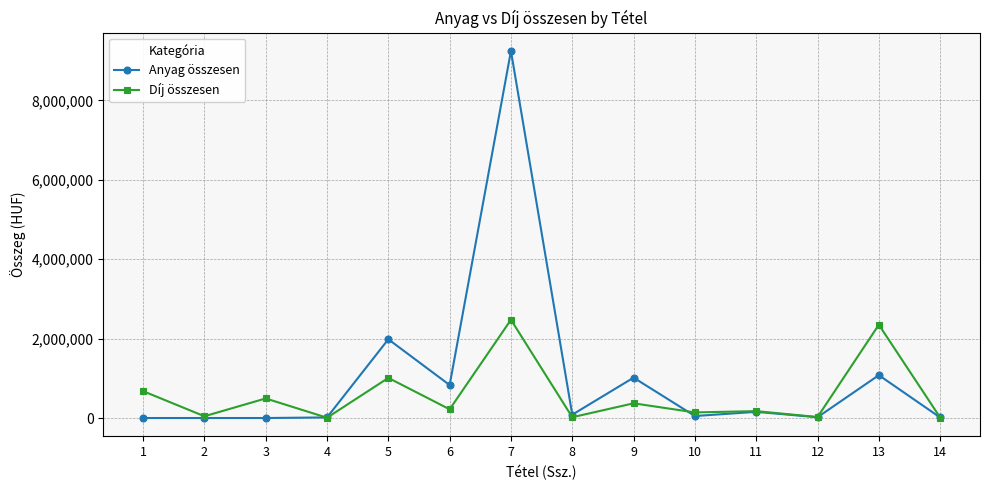

Does the chart have visible grid lines?

Yes